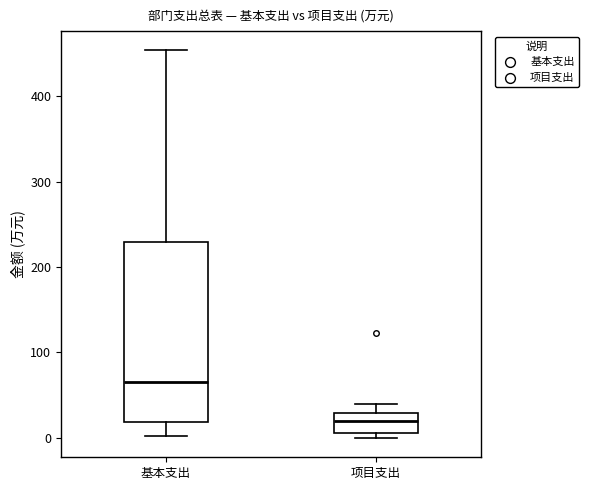

Reading left to right, transcribe this box plot: for each box, give where its median line is, the range the box spans, and where its two whiskers end, as read against the y-axis. The values are not printed on the chart, so give them approximately, as read against the axis.

基本支出: median 70, box 20 to 230, whiskers 0 to 450
项目支出: median 20, box 10 to 30, whiskers 0 to 40